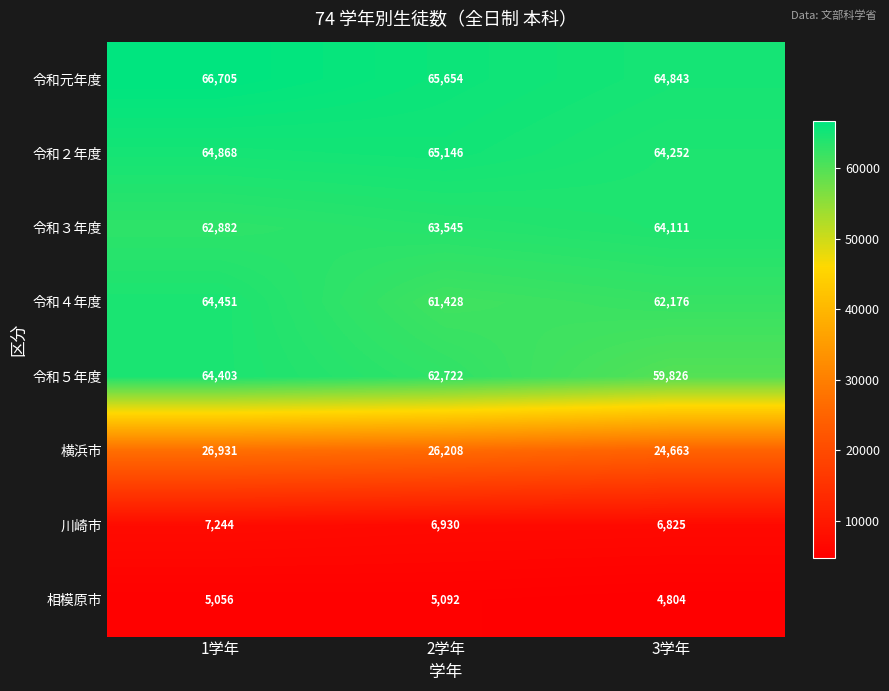

True or false: 令和５年度 has a value of 99656 at 2学年.

False